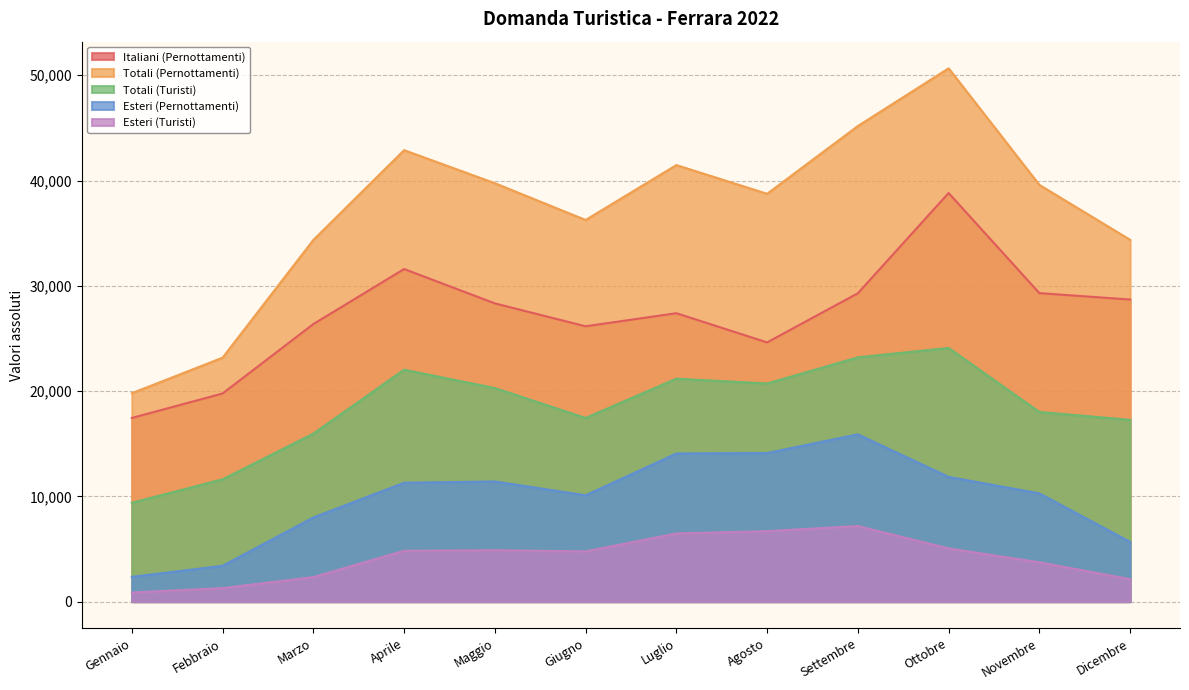

At Aprile, list the series in order from largest to smallest.

Totali (Pernottamenti), Italiani (Pernottamenti), Totali (Turisti), Esteri (Pernottamenti), Esteri (Turisti)